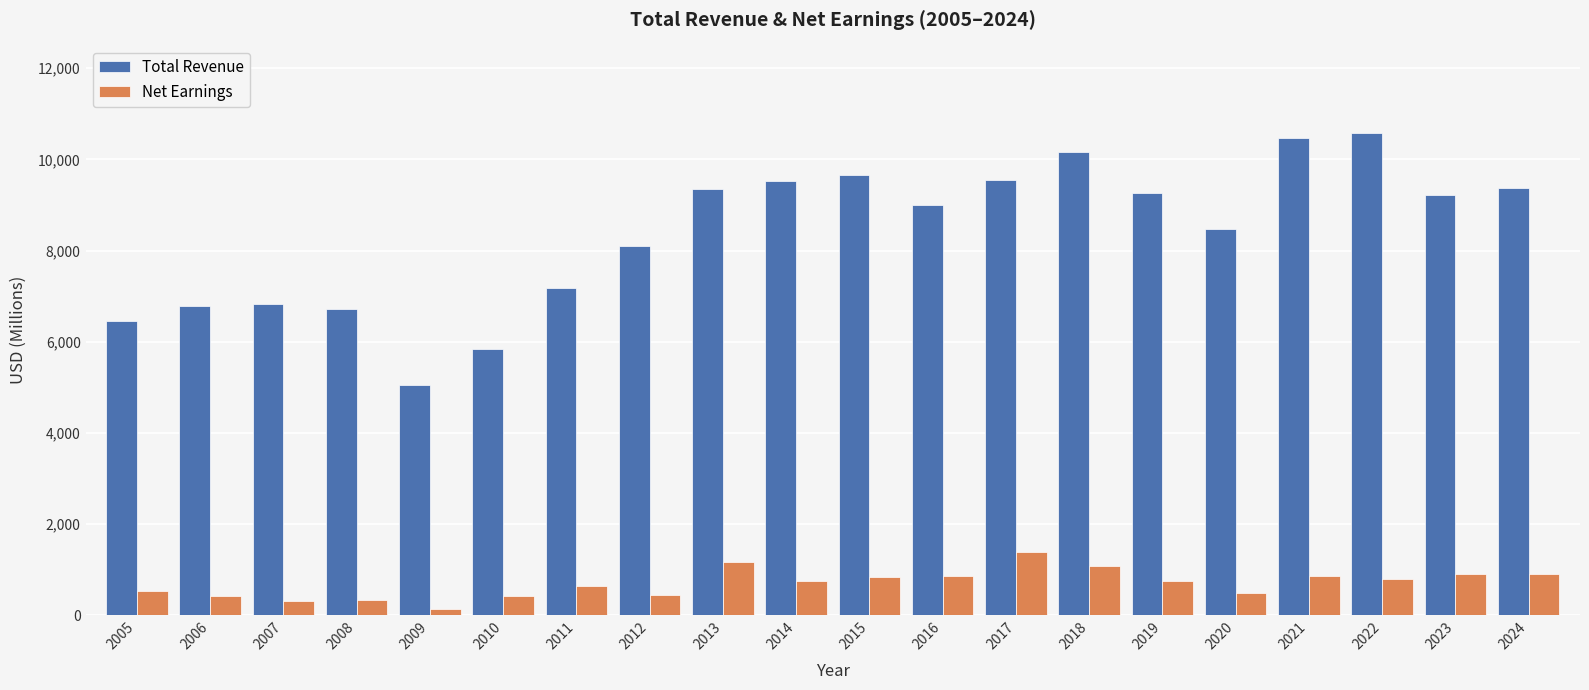

What is the difference between the highest and lowest values at 2022?

9787